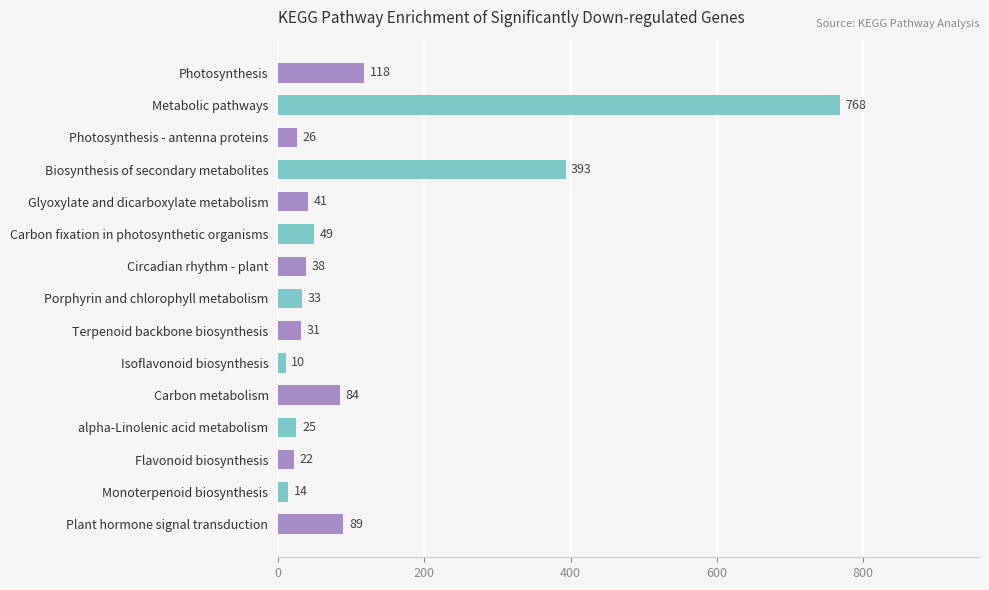

Which label corresponds to the largest value in the chart?

Metabolic pathways